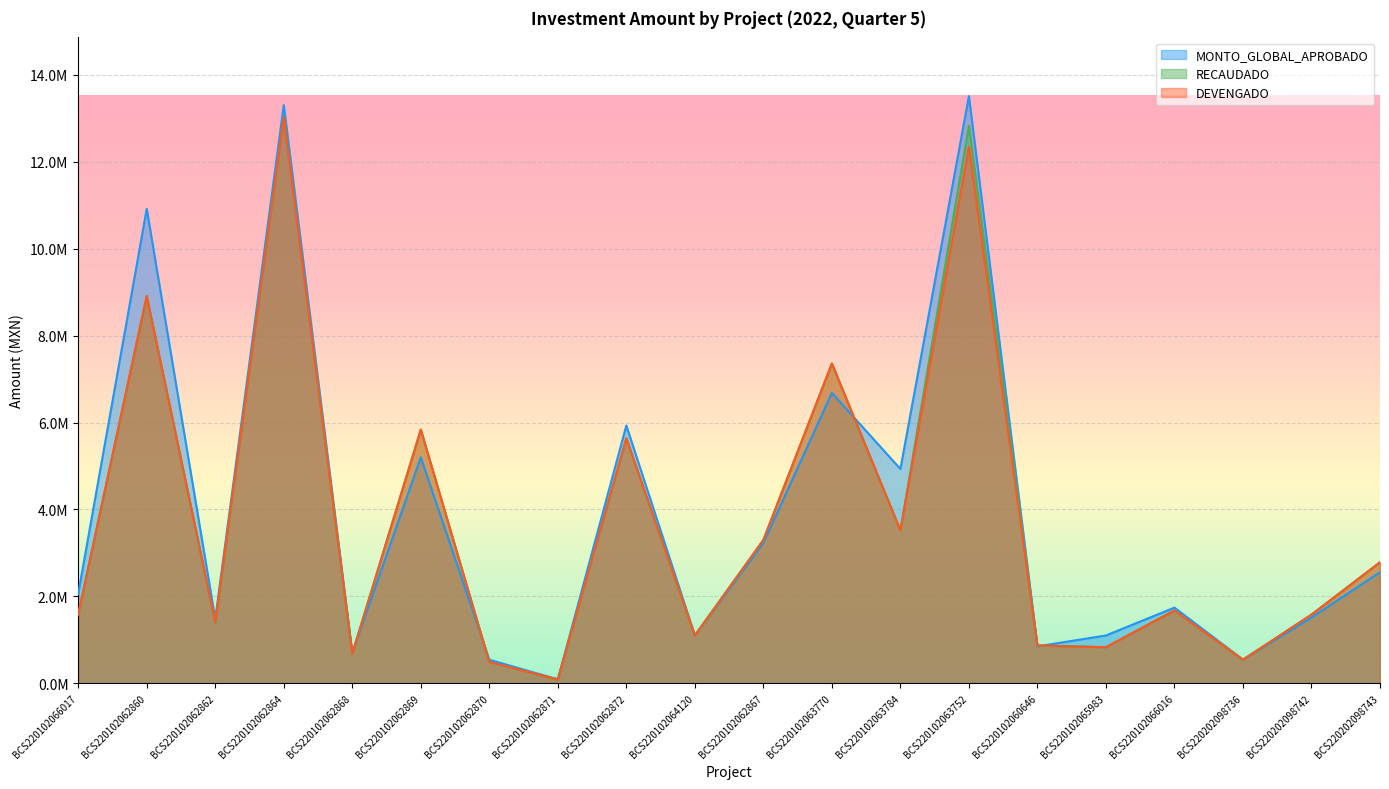

How many values in the MONTO_GLOBAL_APROBADO series exceed 2060077?

10